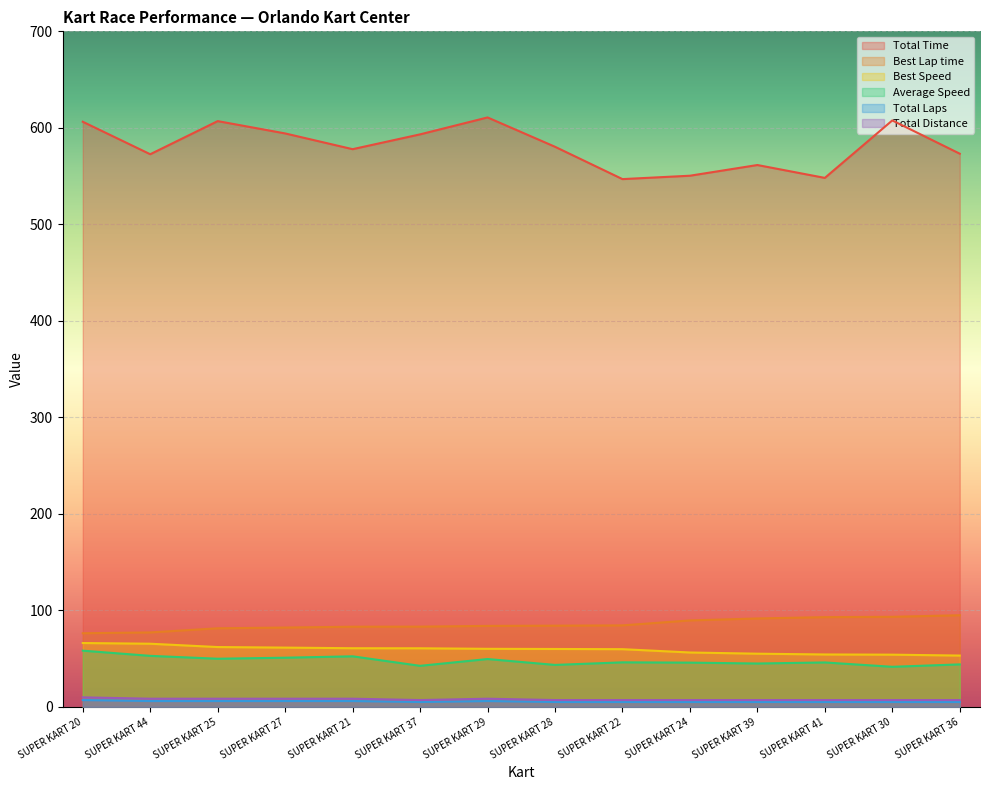

How many categories are shown in the chart?

14